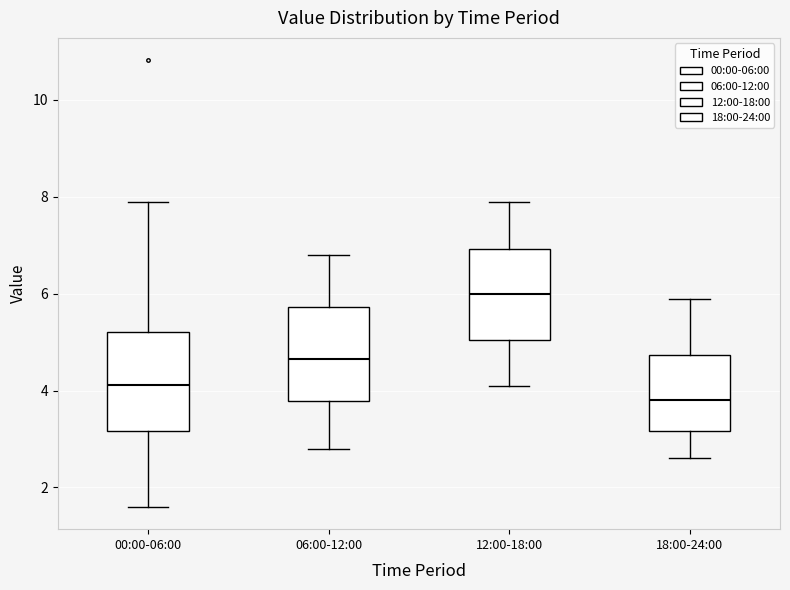

Reading left to right, transcribe this box plot: for each box, give where its median line is, the range the box spans, and where its two whiskers end, as read against the y-axis. The values are not printed on the chart, so give them approximately, as read against the axis.

00:00-06:00: median 4.2, box 3.2 to 5.2, whiskers 1.6 to 8.0
06:00-12:00: median 4.6, box 3.8 to 5.8, whiskers 2.8 to 6.8
12:00-18:00: median 6.0, box 5.0 to 7.0, whiskers 4.2 to 8.0
18:00-24:00: median 3.8, box 3.2 to 4.8, whiskers 2.6 to 6.0